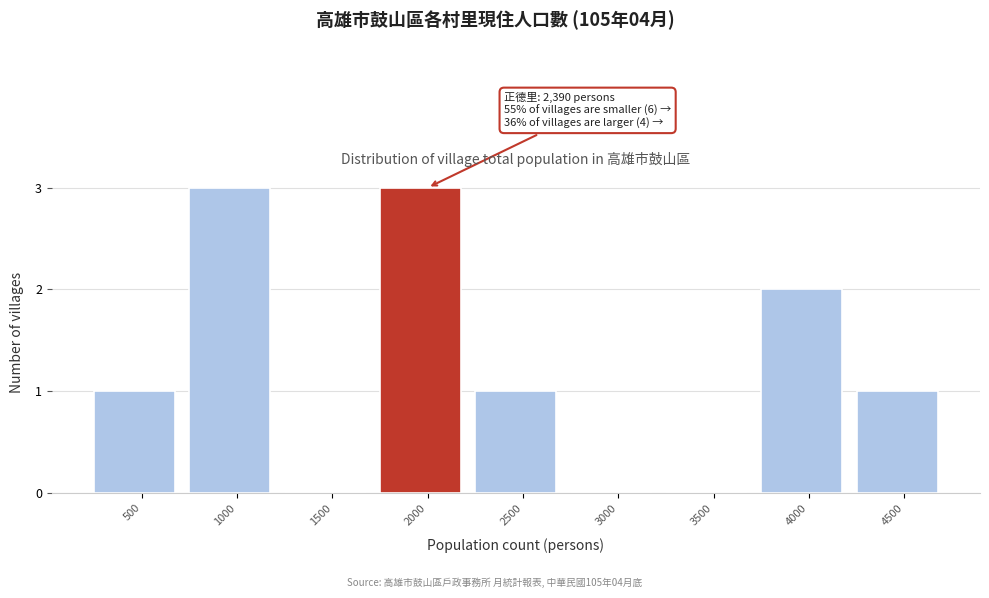

Which has a higher value, 3500 or 2000?

2000